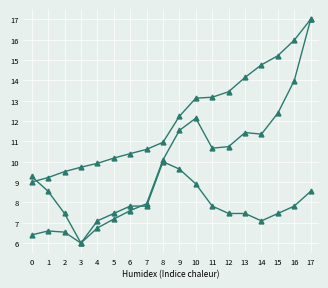

Reading right to left, what are all the values shown in this chart?

P/S: 8.5	7.8	7.5	7.1	7.5	7.5	7.8	8.9	9.6	10.0	7.8	7.8	7.5	7.1	6.0	7.5	8.5	9.3
Precio de la accion: 17.0	14.0	12.4	11.4	11.4	10.7	10.7	12.1	11.5	10.1	7.9	7.6	7.2	6.7	6.0	6.5	6.6	6.4
Ventas por accion: 17.0	16.0	15.2	14.8	14.1	13.4	13.2	13.1	12.2	11.0	10.6	10.4	10.2	9.9	9.7	9.5	9.2	9.0